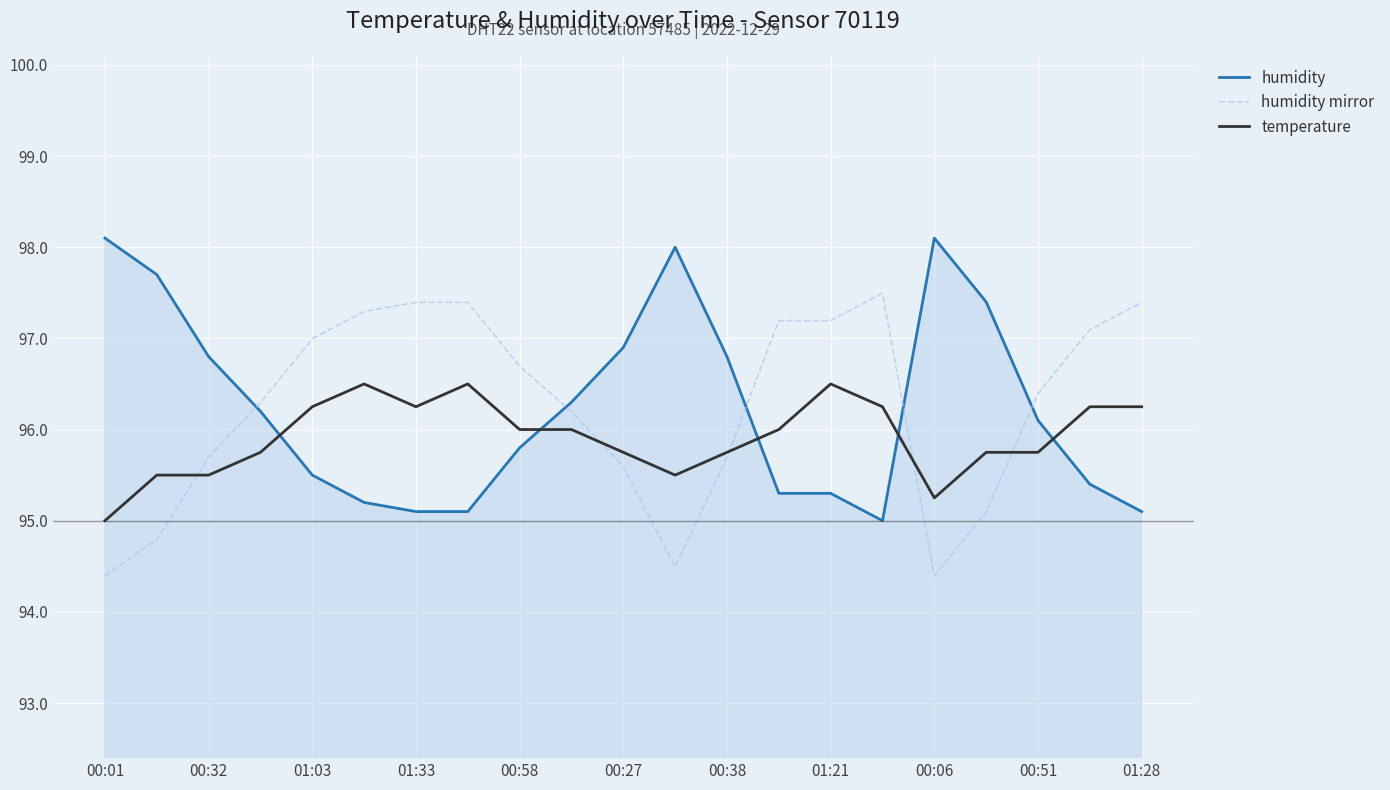

List the series in order of their peak value, highest first.

humidity, humidity mirror, temperature